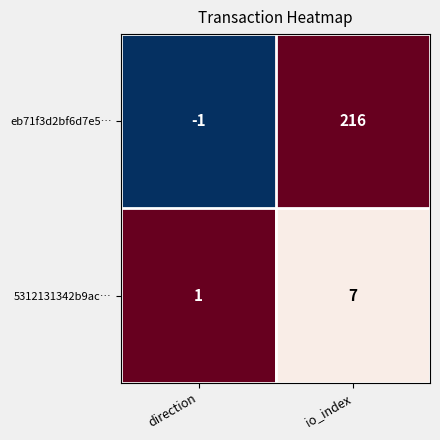

List the series in order of their overall mean, lowest first.

5312131342b9ac…, eb71f3d2bf6d7e5…